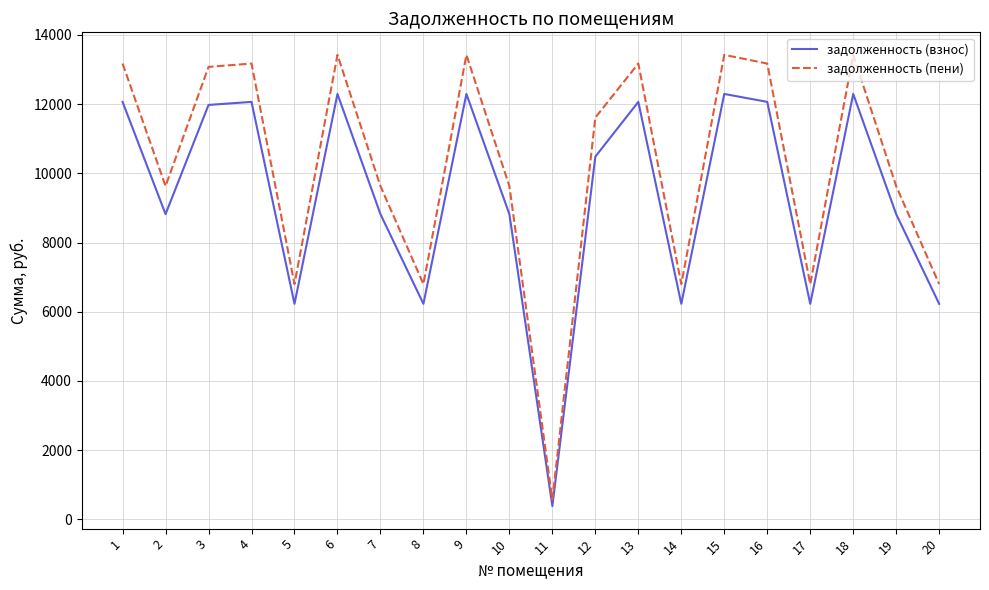

What is the approximate value of задолженность (пени) at 5?

6798.8